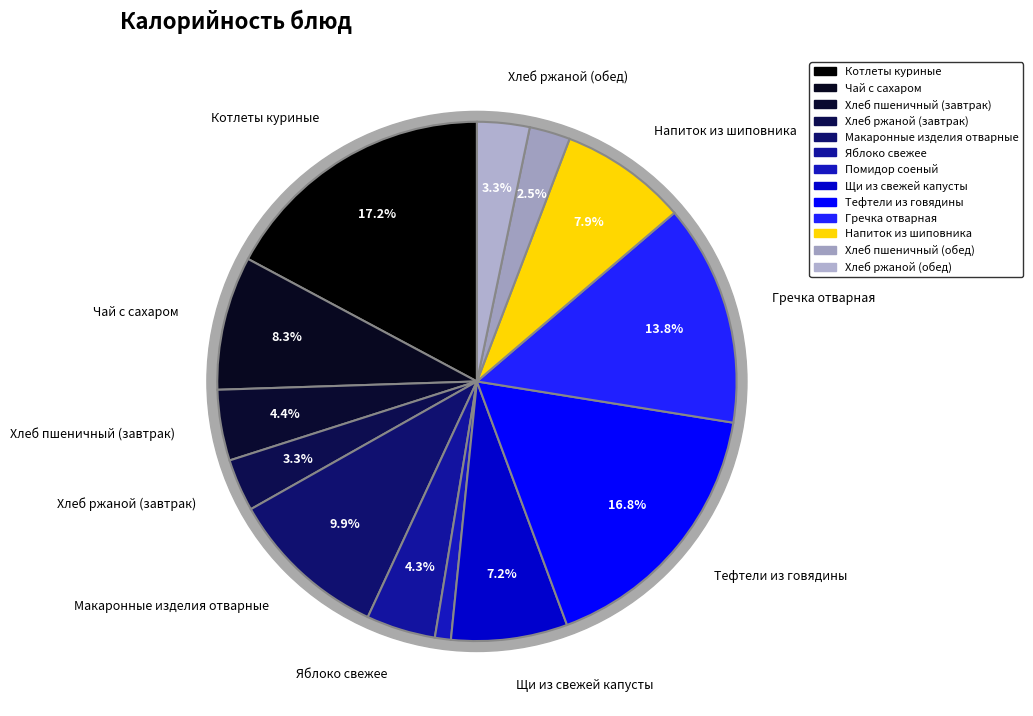

What portion of the pie excludes Хлеб пшеничный (завтрак)?

95.6%